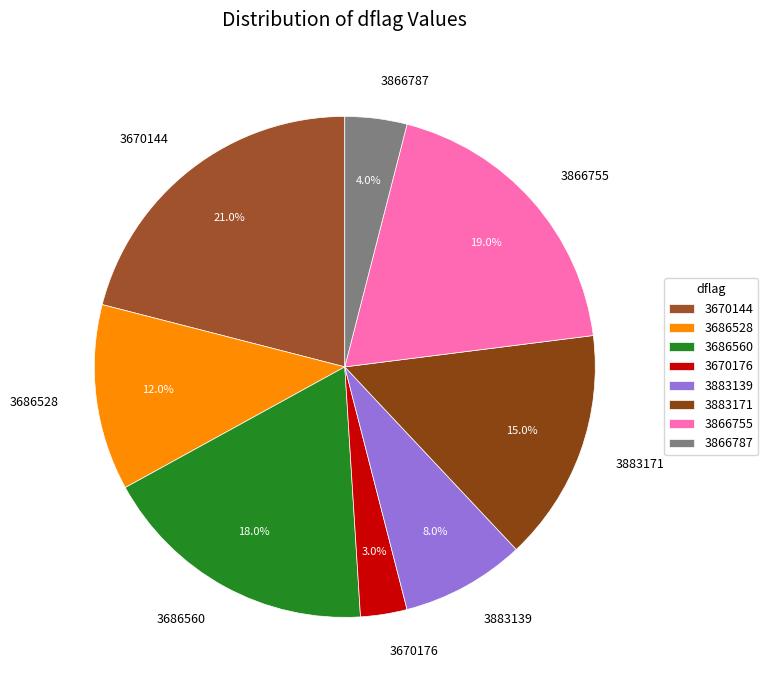

To the nearest percent, what is the combined percentage of 3670144 and 3883139?

29%